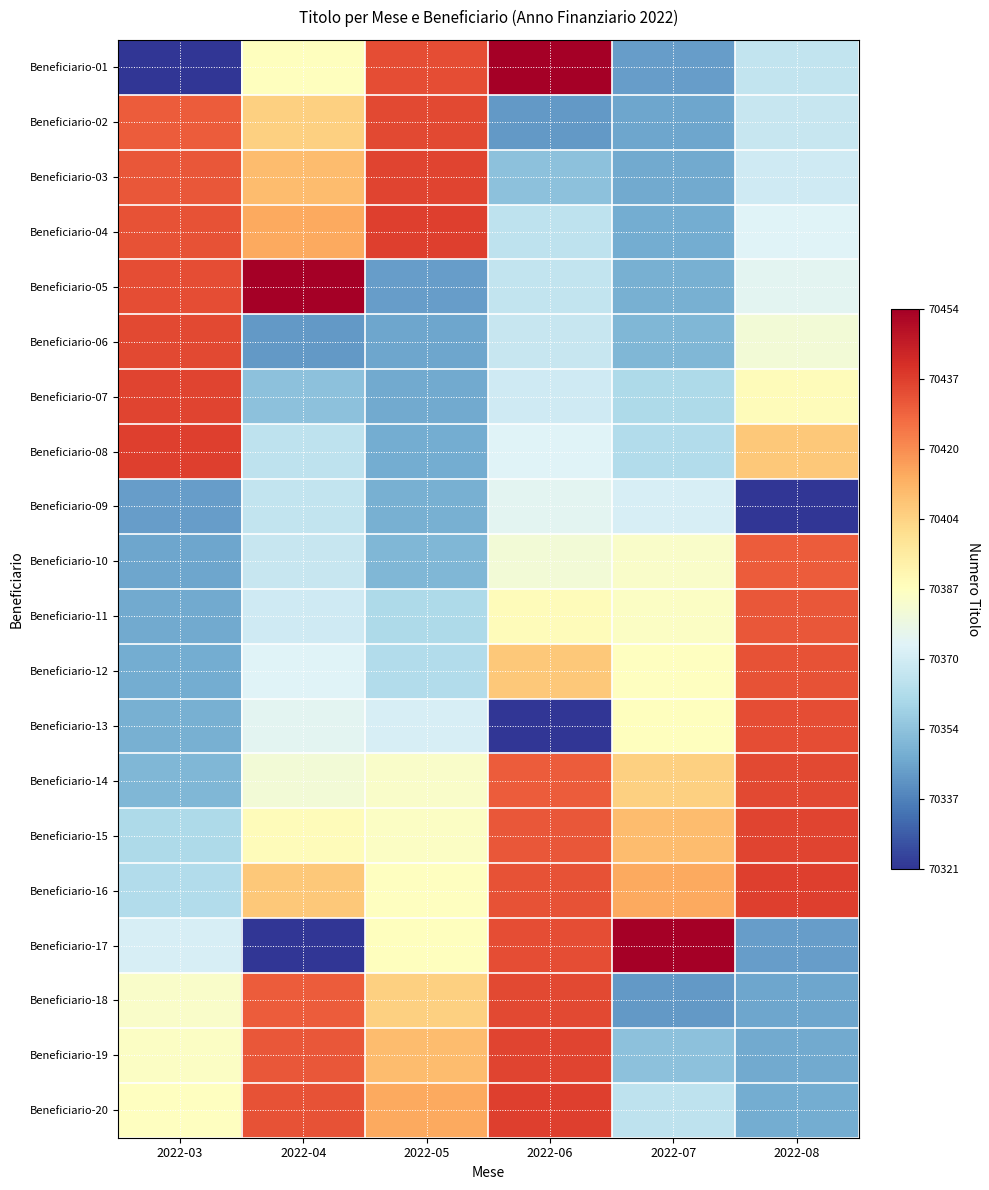

Reading left to right, transcribe all the data shown in this chart.

Beneficiario-01: 2022-03=70321	2022-04=70388	2022-05=70434	2022-06=70454	2022-07=70344	2022-08=70367
Beneficiario-02: 2022-03=70431	2022-04=70405	2022-05=70435	2022-06=70343	2022-07=70346	2022-08=70368
Beneficiario-03: 2022-03=70432	2022-04=70410	2022-05=70436	2022-06=70354	2022-07=70347	2022-08=70370
Beneficiario-04: 2022-03=70433	2022-04=70415	2022-05=70437	2022-06=70366	2022-07=70348	2022-08=70374
Beneficiario-05: 2022-03=70434	2022-04=70454	2022-05=70344	2022-06=70367	2022-07=70349	2022-08=70376
Beneficiario-06: 2022-03=70435	2022-04=70343	2022-05=70346	2022-06=70368	2022-07=70351	2022-08=70382
Beneficiario-07: 2022-03=70436	2022-04=70354	2022-05=70347	2022-06=70370	2022-07=70362	2022-08=70389
Beneficiario-08: 2022-03=70437	2022-04=70366	2022-05=70348	2022-06=70374	2022-07=70363	2022-08=70407
Beneficiario-09: 2022-03=70344	2022-04=70367	2022-05=70349	2022-06=70376	2022-07=70372	2022-08=70321
Beneficiario-10: 2022-03=70346	2022-04=70368	2022-05=70351	2022-06=70382	2022-07=70385	2022-08=70431
Beneficiario-11: 2022-03=70347	2022-04=70370	2022-05=70362	2022-06=70389	2022-07=70386	2022-08=70432
Beneficiario-12: 2022-03=70348	2022-04=70374	2022-05=70363	2022-06=70407	2022-07=70387	2022-08=70433
Beneficiario-13: 2022-03=70349	2022-04=70376	2022-05=70372	2022-06=70321	2022-07=70388	2022-08=70434
Beneficiario-14: 2022-03=70351	2022-04=70382	2022-05=70385	2022-06=70431	2022-07=70405	2022-08=70435
Beneficiario-15: 2022-03=70362	2022-04=70389	2022-05=70386	2022-06=70432	2022-07=70410	2022-08=70436
Beneficiario-16: 2022-03=70363	2022-04=70407	2022-05=70387	2022-06=70433	2022-07=70415	2022-08=70437
Beneficiario-17: 2022-03=70372	2022-04=70321	2022-05=70388	2022-06=70434	2022-07=70454	2022-08=70344
Beneficiario-18: 2022-03=70385	2022-04=70431	2022-05=70405	2022-06=70435	2022-07=70343	2022-08=70346
Beneficiario-19: 2022-03=70386	2022-04=70432	2022-05=70410	2022-06=70436	2022-07=70354	2022-08=70347
Beneficiario-20: 2022-03=70387	2022-04=70433	2022-05=70415	2022-06=70437	2022-07=70366	2022-08=70348